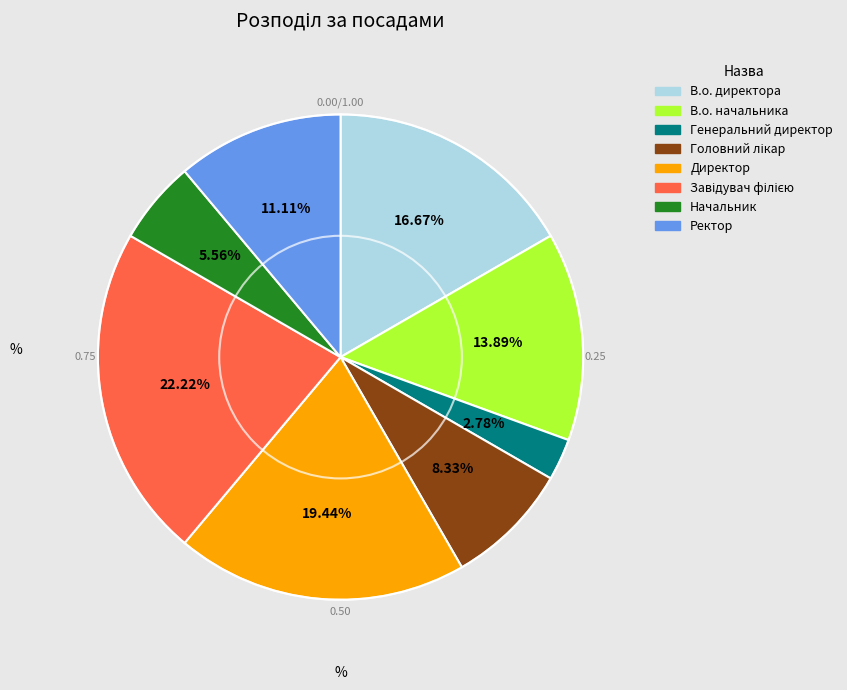

Is there a majority slice in this chart?

No